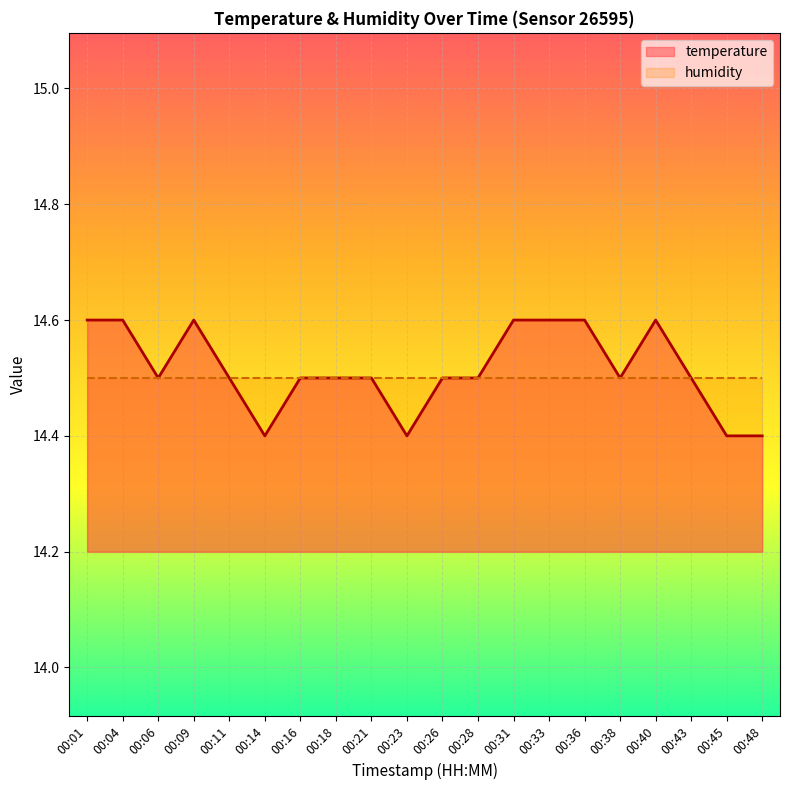

How many distinct data groups are displayed?

2